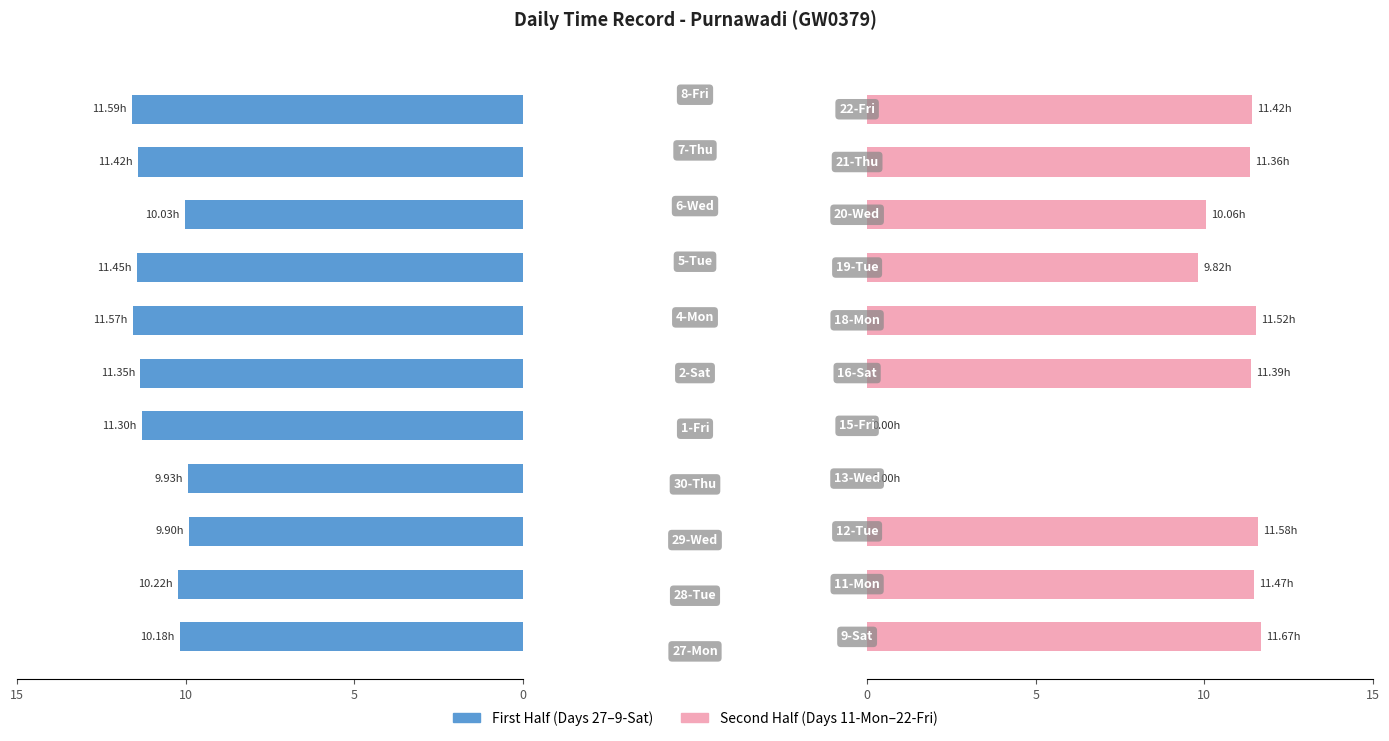

The value of Low (first half) at 10 is 6.7. True or false?

False